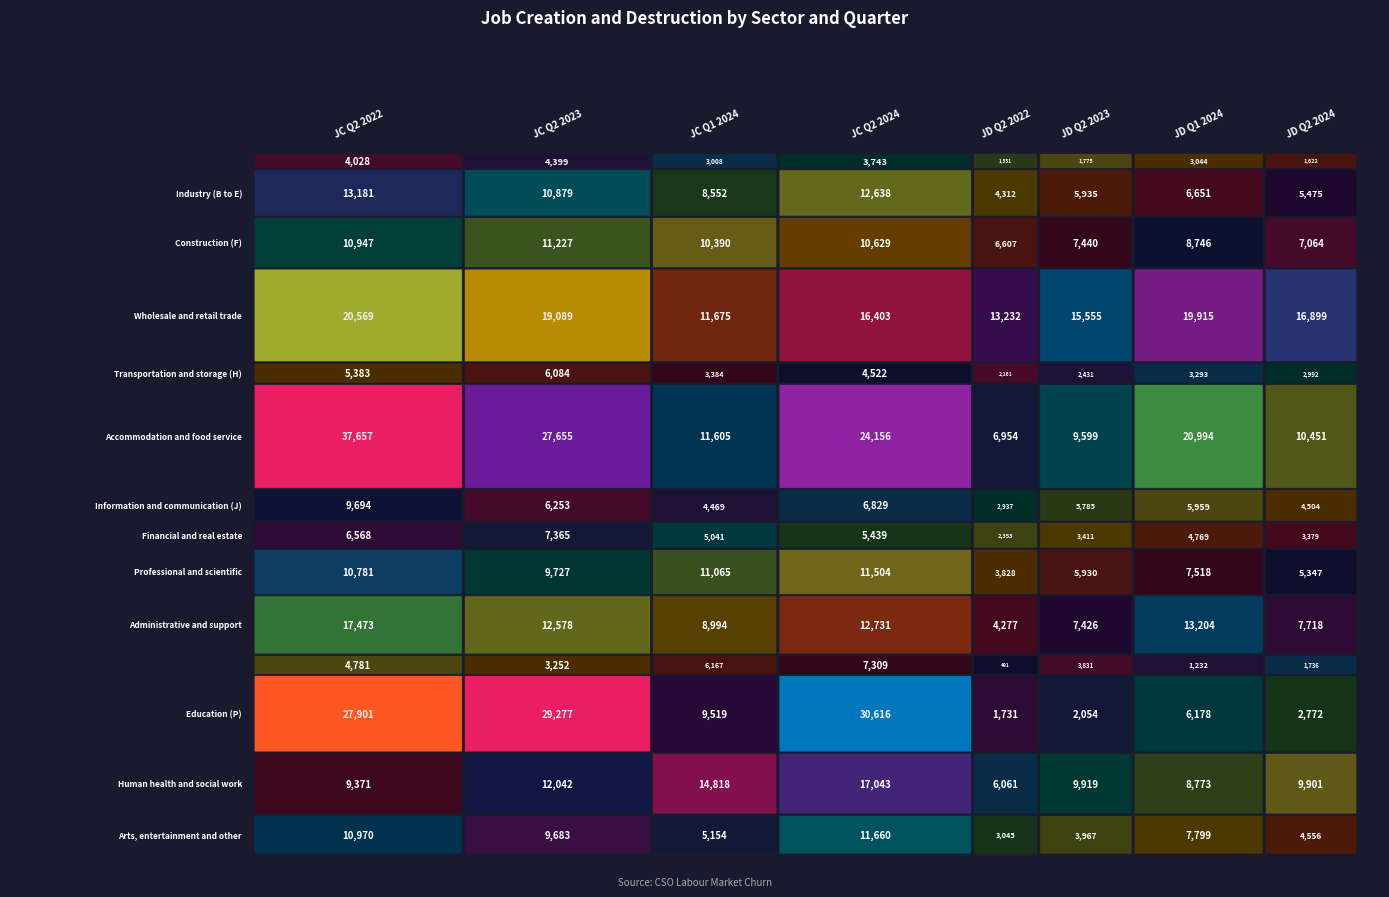

What is the lowest value of the Accommodation and food service series?

6954